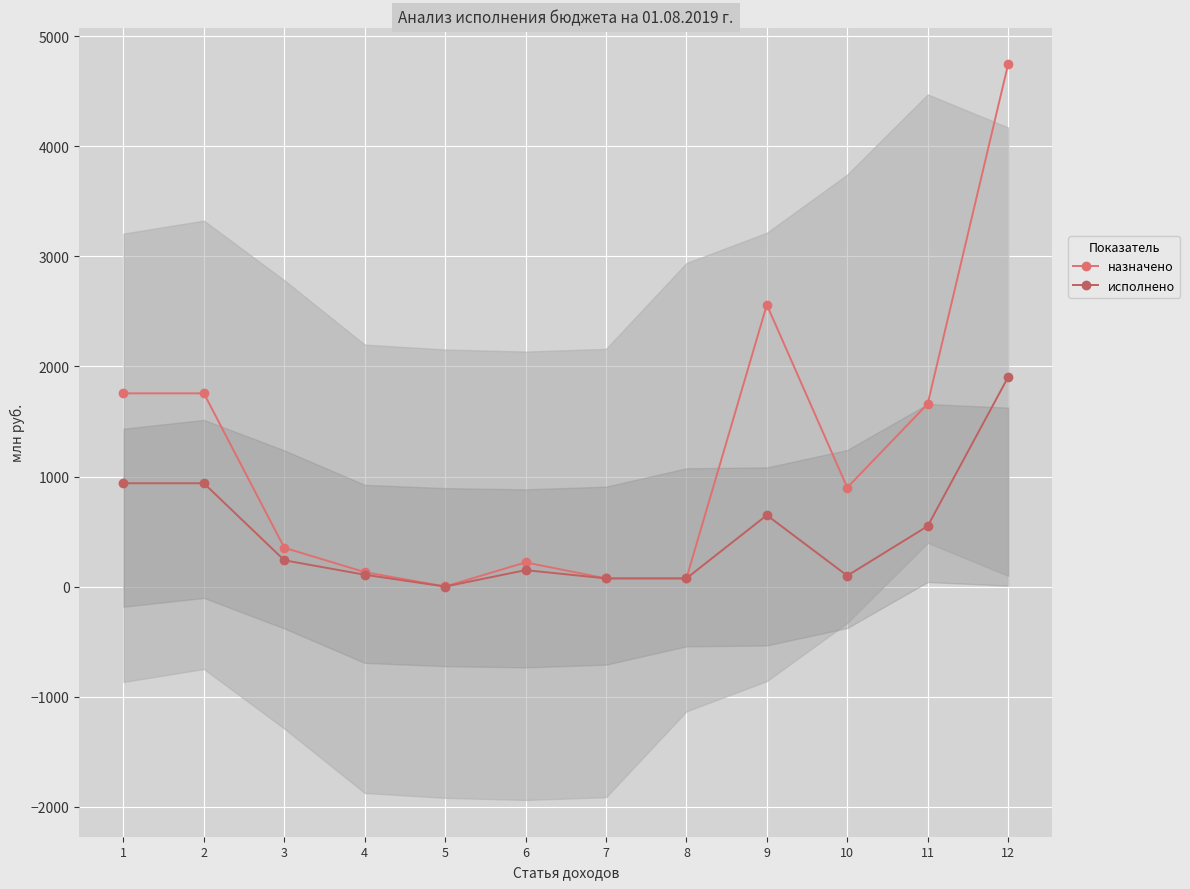

Which series has the widest spread of values?

назначено